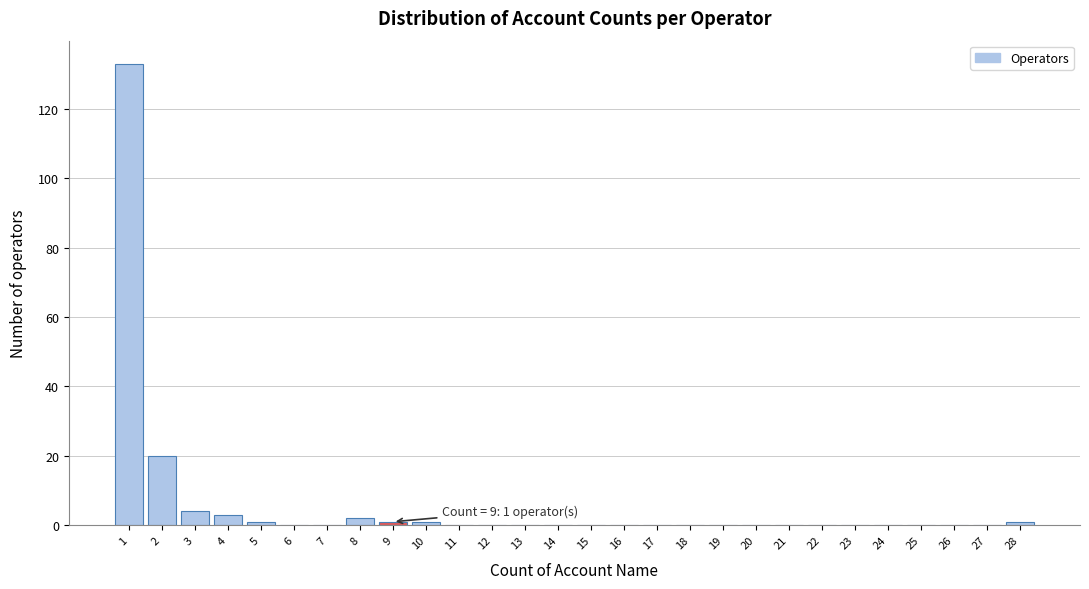

Reading left to right, what are all the values shown in this chart?

1=133	2=20	3=4	4=3	5=1	6=0	7=0	8=2	9=1	10=1	11=0	12=0	13=0	14=0	15=0	16=0	17=0	18=0	19=0	20=0	21=0	22=0	23=0	24=0	25=0	26=0	27=0	28=1